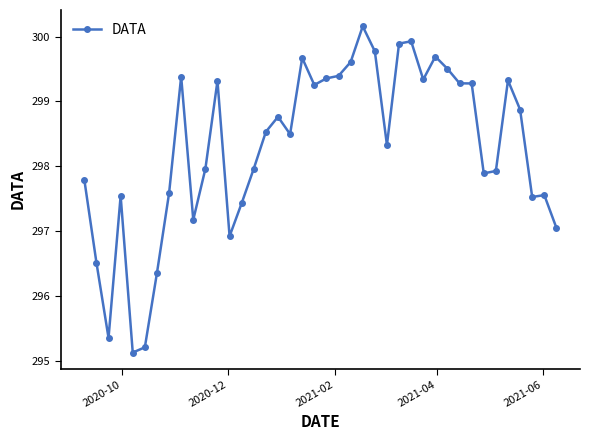

What is the difference between the maximum and minimum values?

5.0